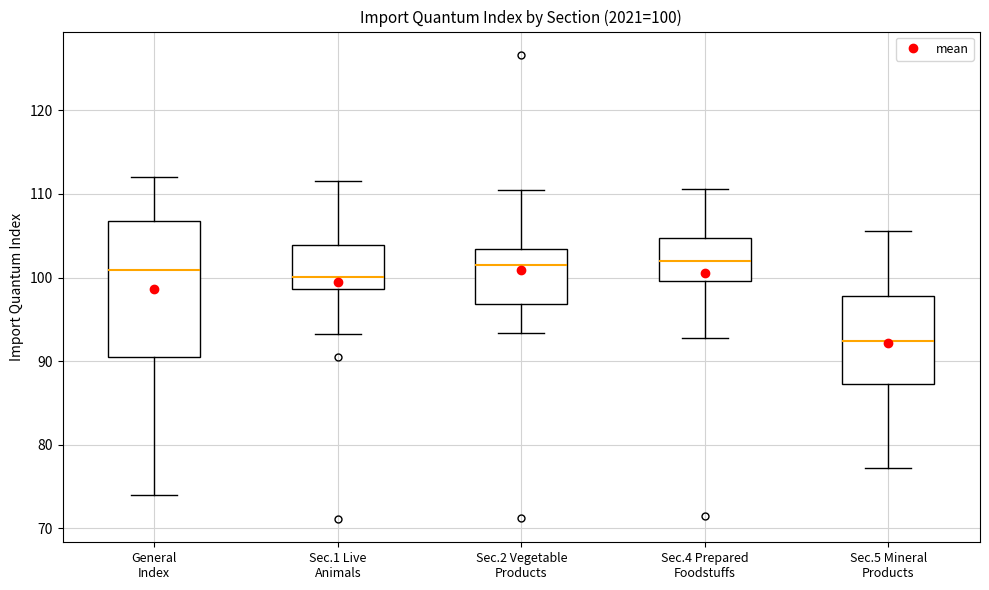

Which box's median line is the lowest?

Sec.5 Mineral Products